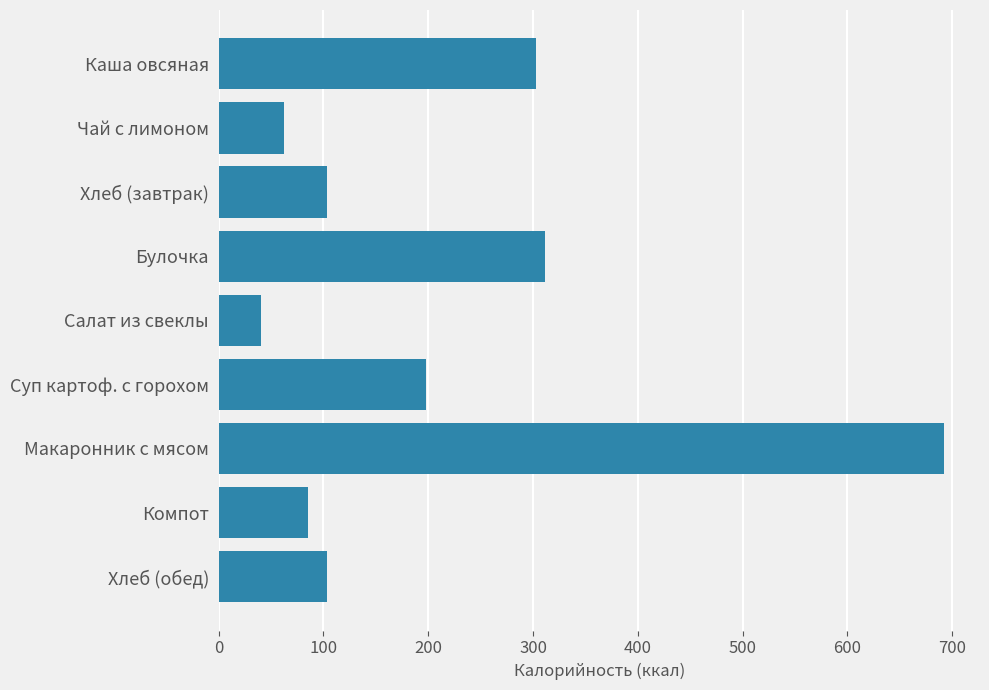

What is the ratio of the value at Макаронник с мясом to the value at Каша овсяная?

2.3